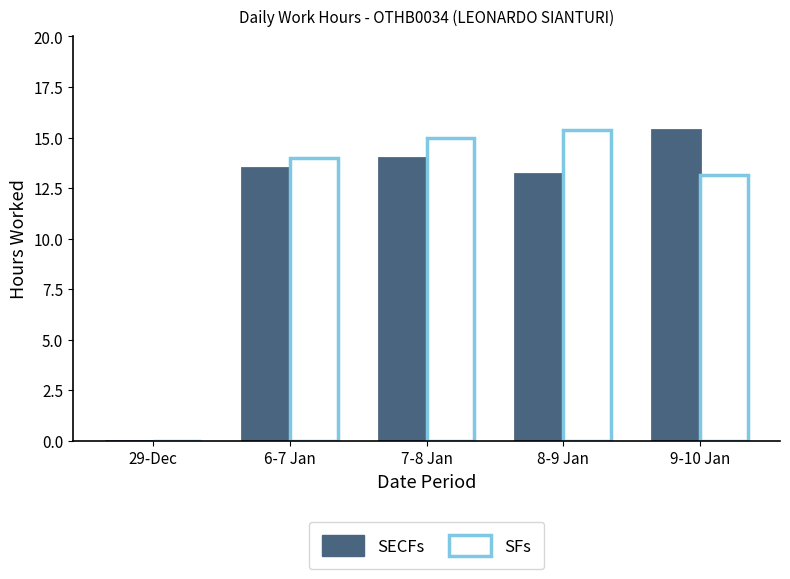

What is the difference between the SECFs values at 9-10 Jan and 29-Dec?

15.4